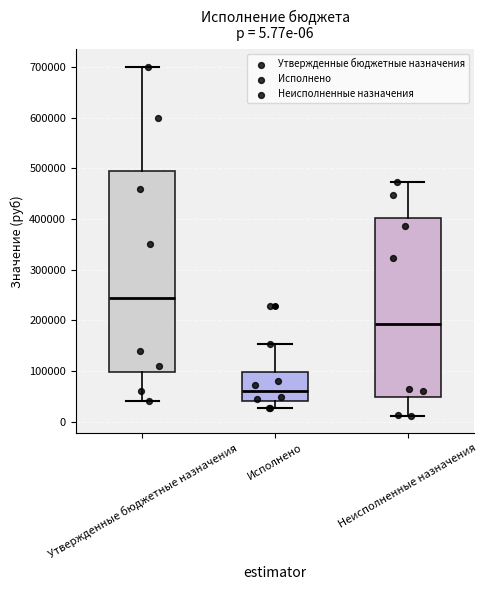

Which box is the tallest, from its lower edge to its upper edge?

Утвержденные бюджетные назначения